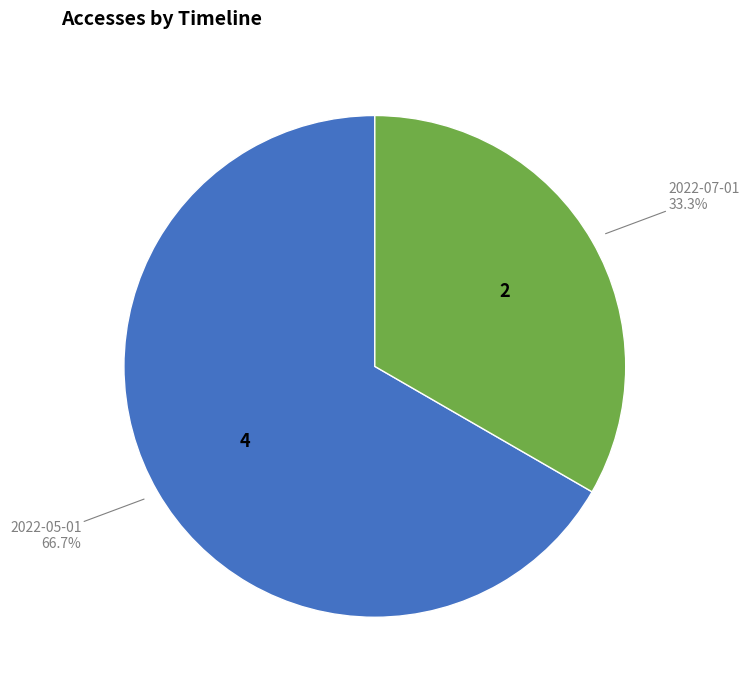

Does any single category account for the majority?

Yes